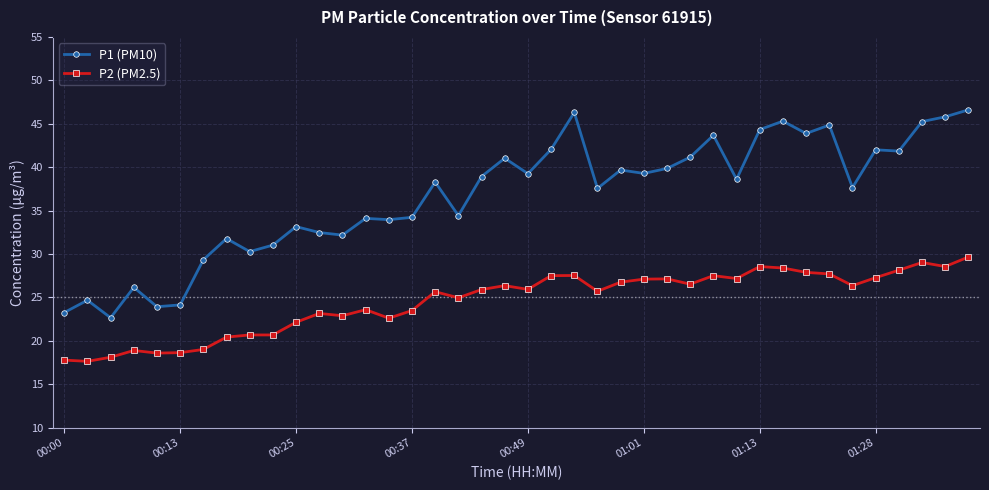

True or false: P1 (PM10) and P2 (PM2.5) cross at least once.

False